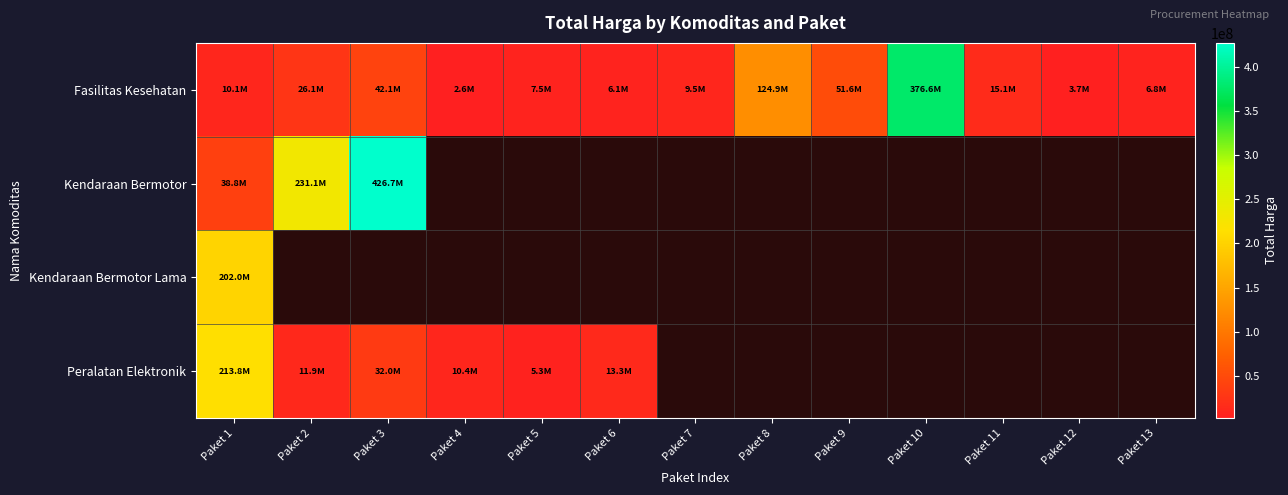

Is the value of Kendaraan Bermotor Lama at Paket 13 greater than the value of Kendaraan Bermotor at Paket 6?

No